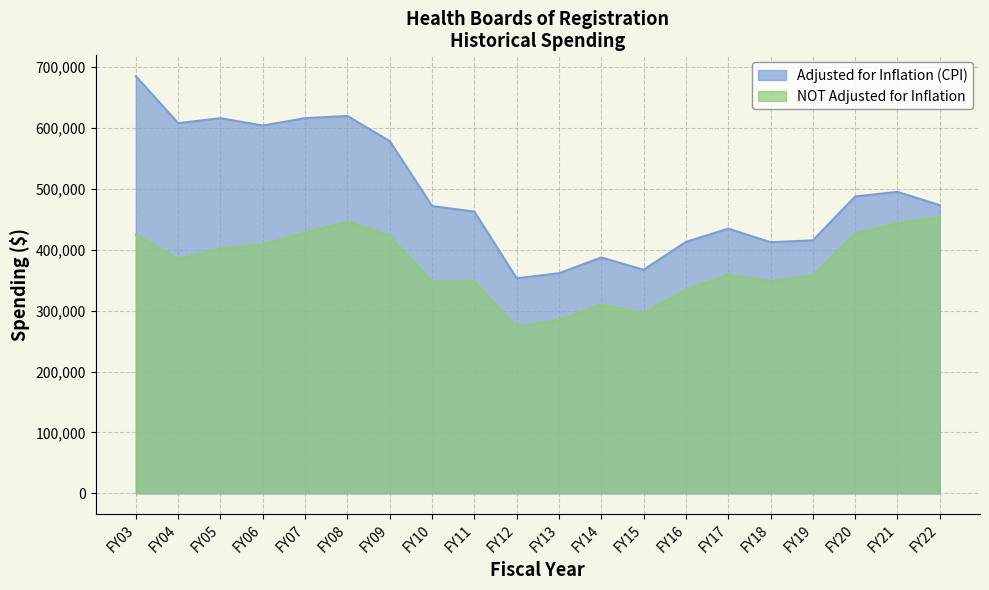

True or false: Adjusted for Inflation (CPI) and NOT Adjusted for Inflation intersect in this chart.

False